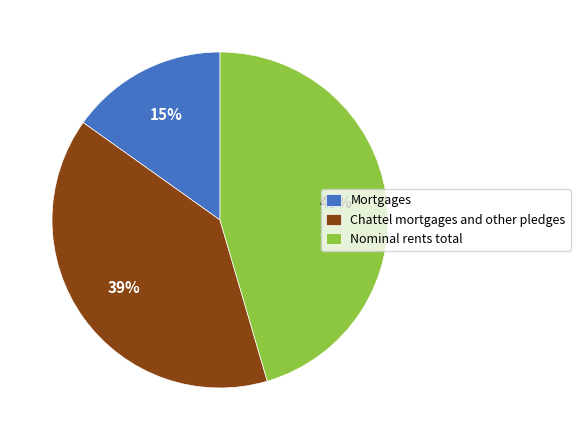

How many segments does this pie chart have?

3